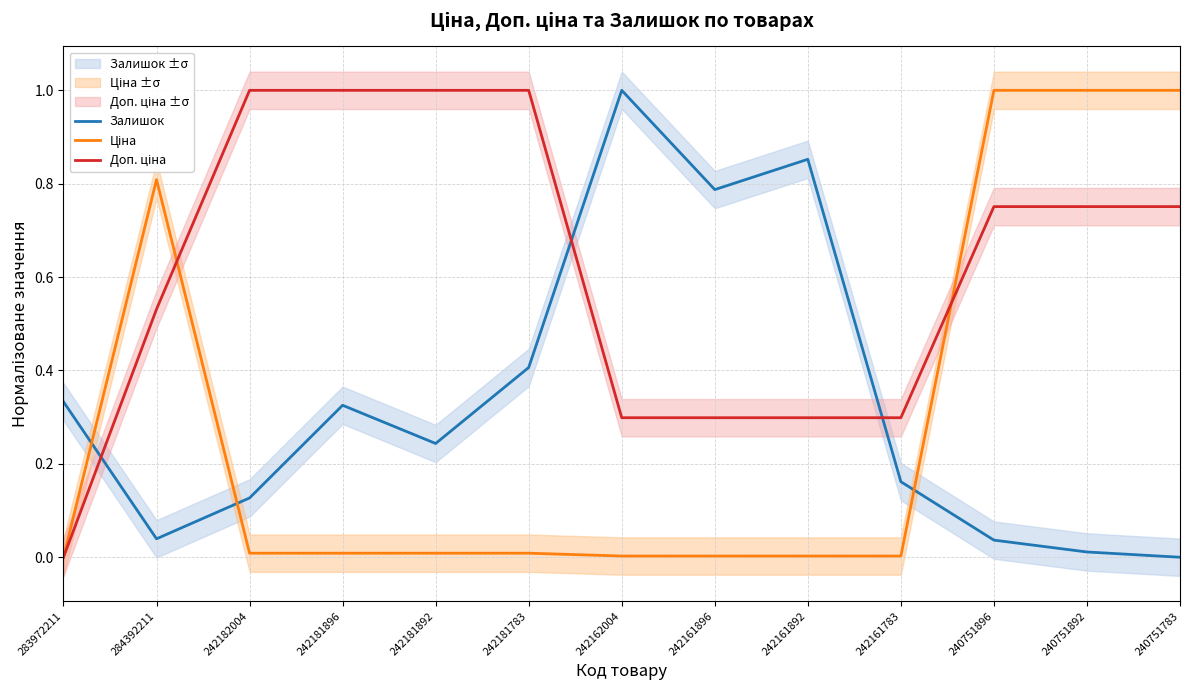

What is the greatest value displayed?

1.0